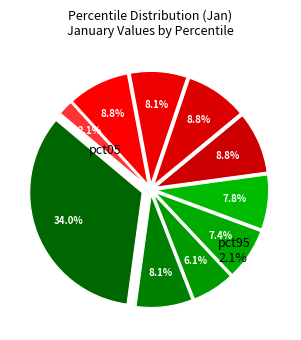

Is pct45 the majority of the pie?

No